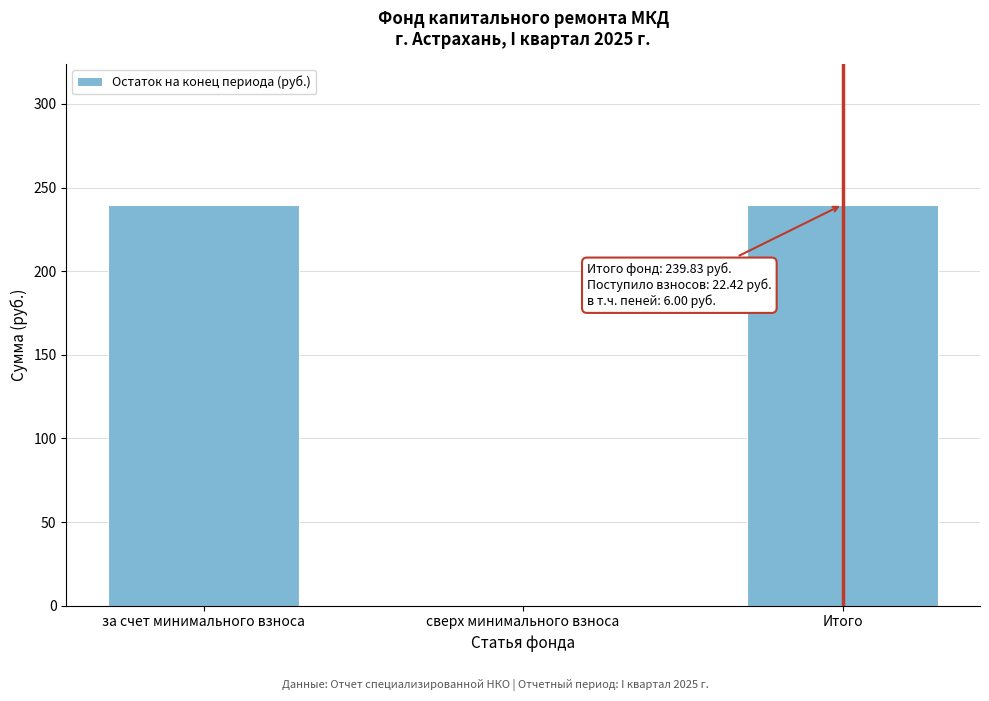

Reading right to left, extract all data points from this chart.

Итого=239.8	сверх минимального взноса=0.0	за счет минимального взноса=239.8